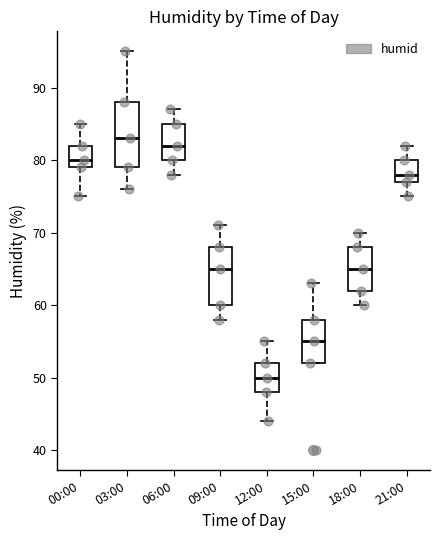

Reading left to right, read every box against the y-axis: the position of its median line, the range the box covers, and the ends of its whiskers. The values are not printed on the chart, so give them approximately, as read against the axis.

00:00: median 80, box 79 to 82, whiskers 75 to 85
03:00: median 83, box 79 to 88, whiskers 76 to 95
06:00: median 82, box 80 to 85, whiskers 78 to 87
09:00: median 65, box 60 to 68, whiskers 58 to 71
12:00: median 50, box 48 to 52, whiskers 44 to 55
15:00: median 55, box 52 to 58, whiskers 52 to 63
18:00: median 65, box 62 to 68, whiskers 60 to 70
21:00: median 78, box 77 to 80, whiskers 75 to 82